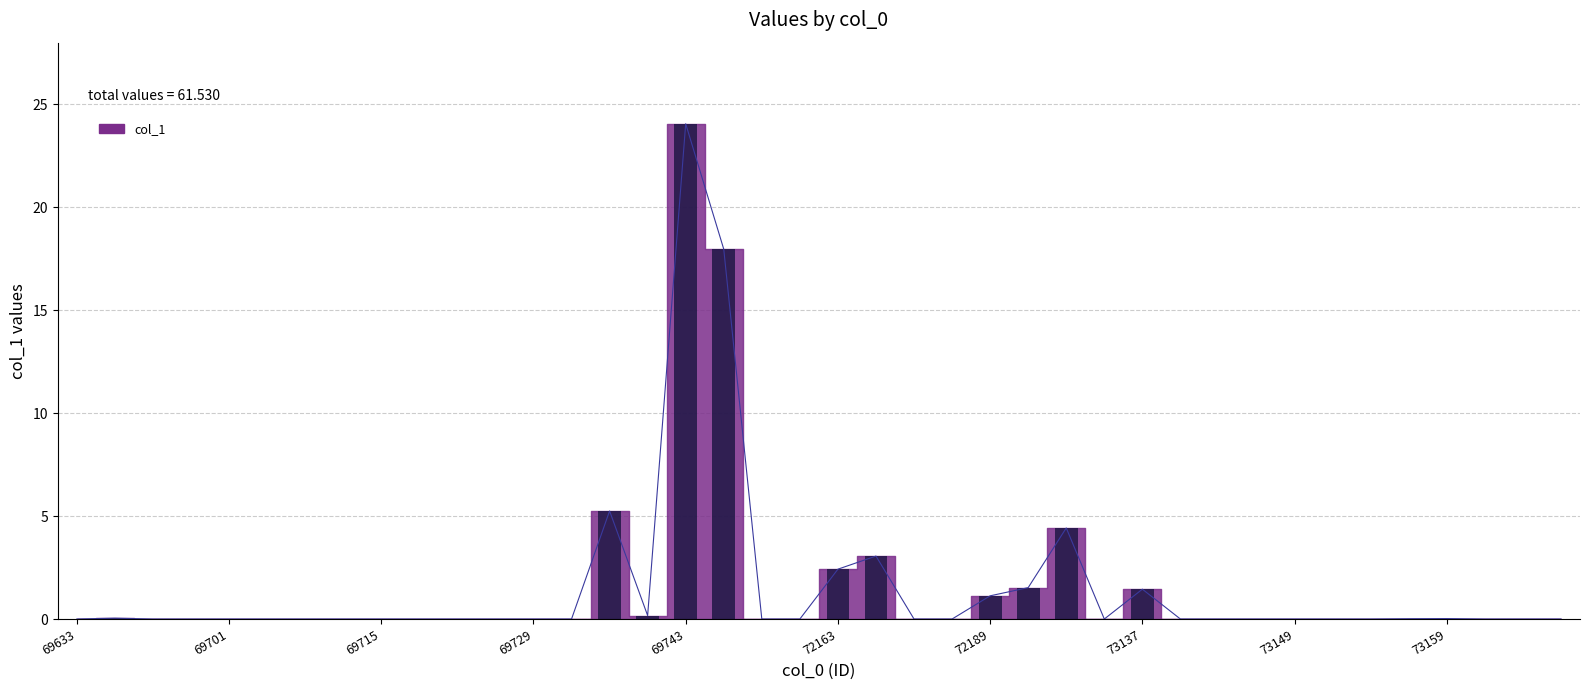

True or false: the data shows 8.1 at 69699.

False